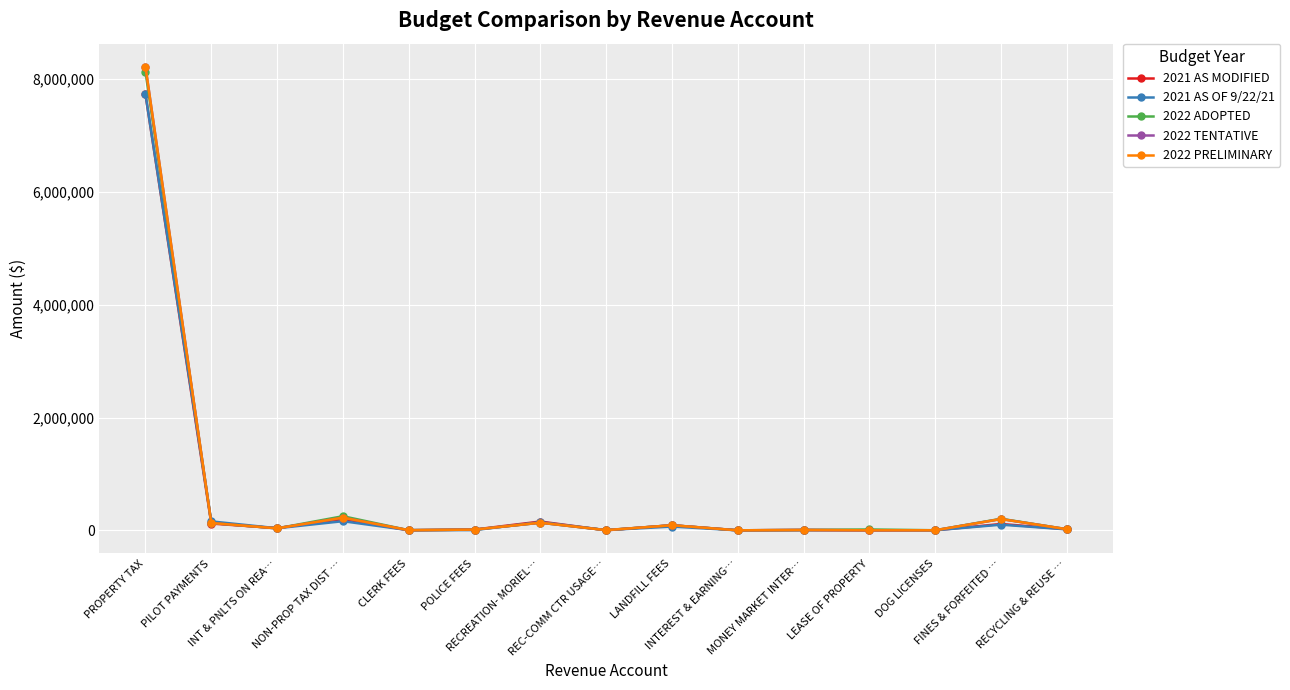

Between which two adjacent categories do 2021 AS OF 9/22/21 and 2021 AS MODIFIED first intersect?

PILOT PAYMENTS and INT & PNLTS ON REA…